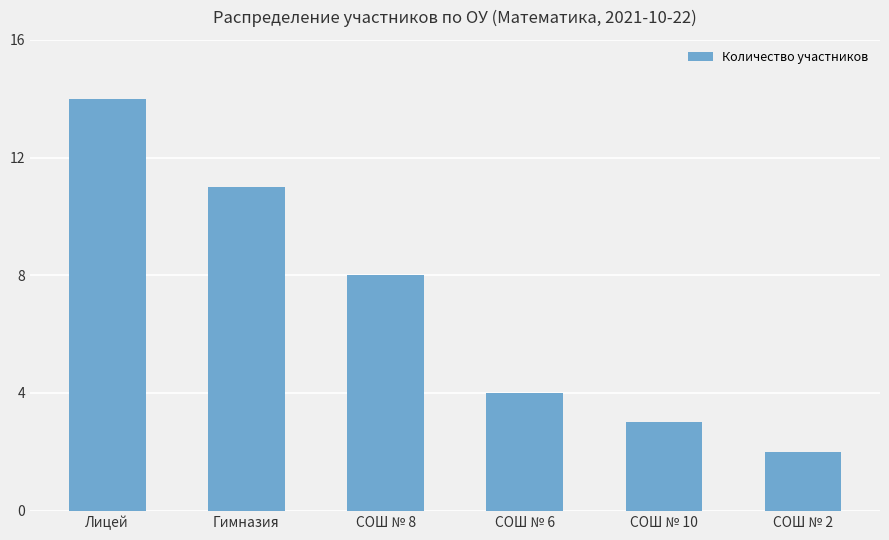

Rank the categories by value from lowest to highest.

СОШ № 2, СОШ № 10, СОШ № 6, СОШ № 8, Гимназия, Лицей